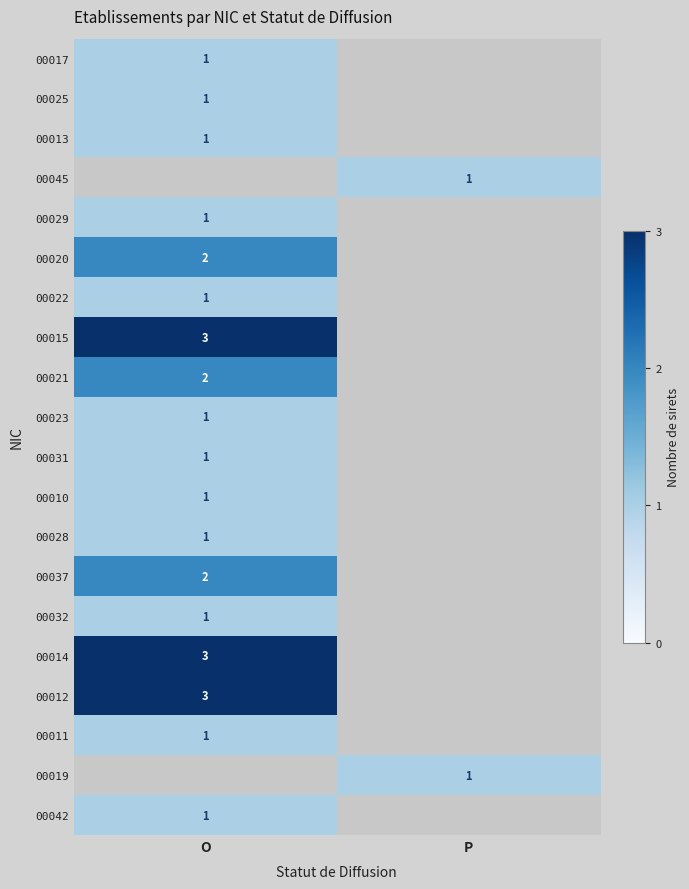

True or false: 00022 has a value of 1 at O.

True